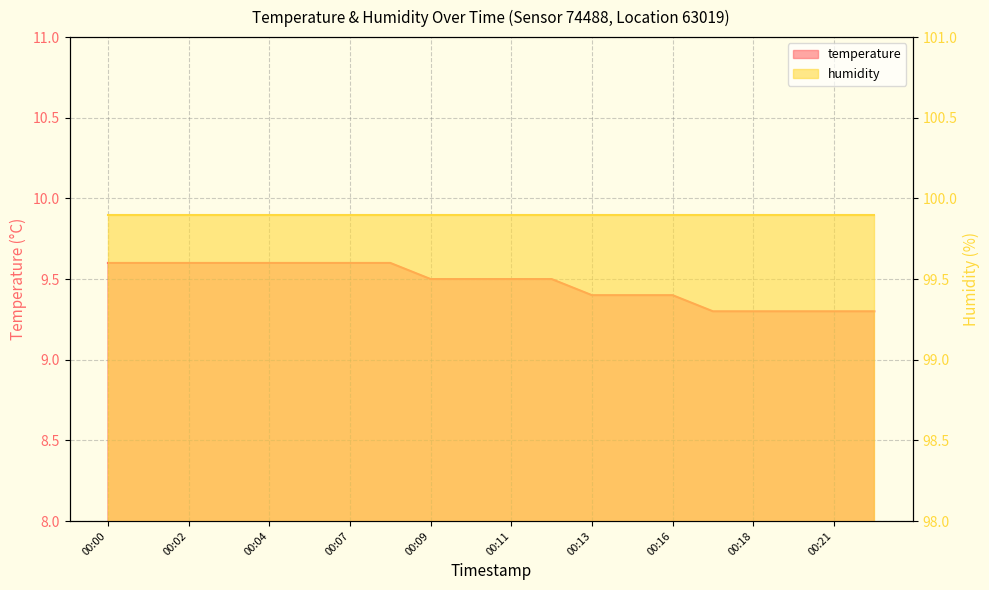

What is the difference between the maximum and minimum values?

0.3